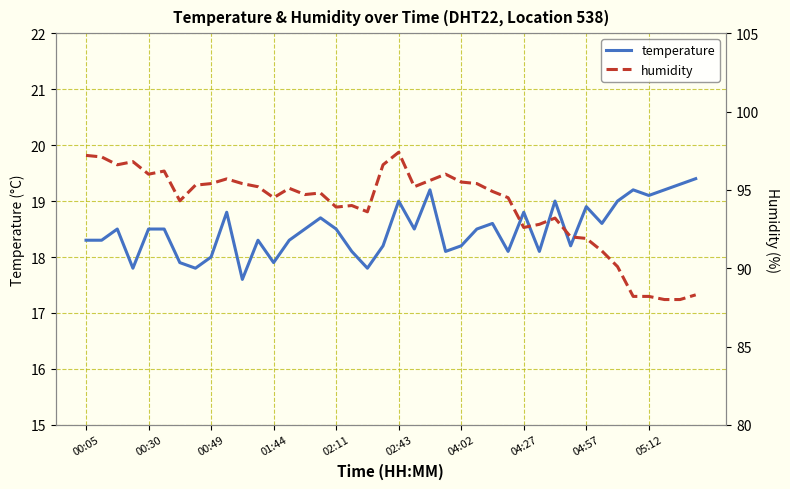

True or false: humidity and temperature cross at least once.

False